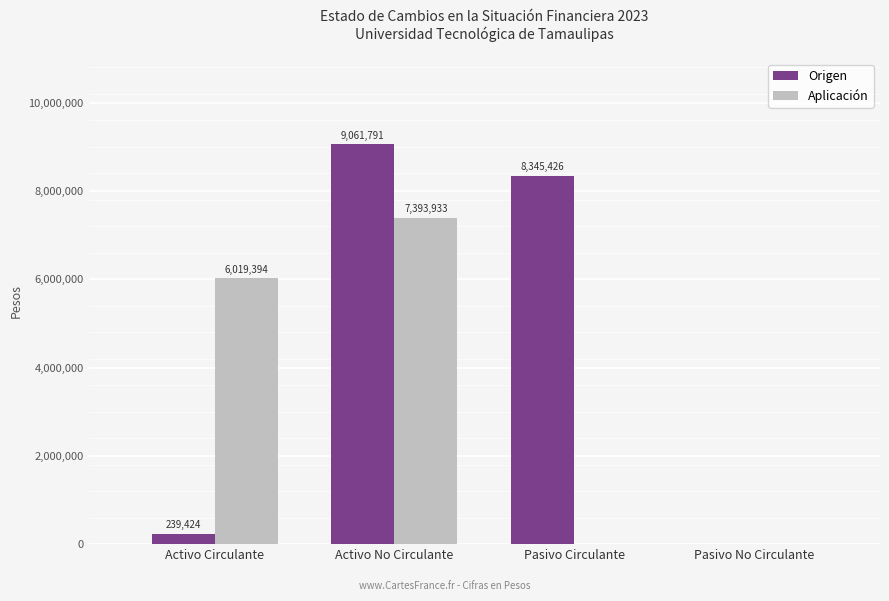

What is the sum of the Aplicación values at Activo Circulante and Activo No Circulante?

13413327